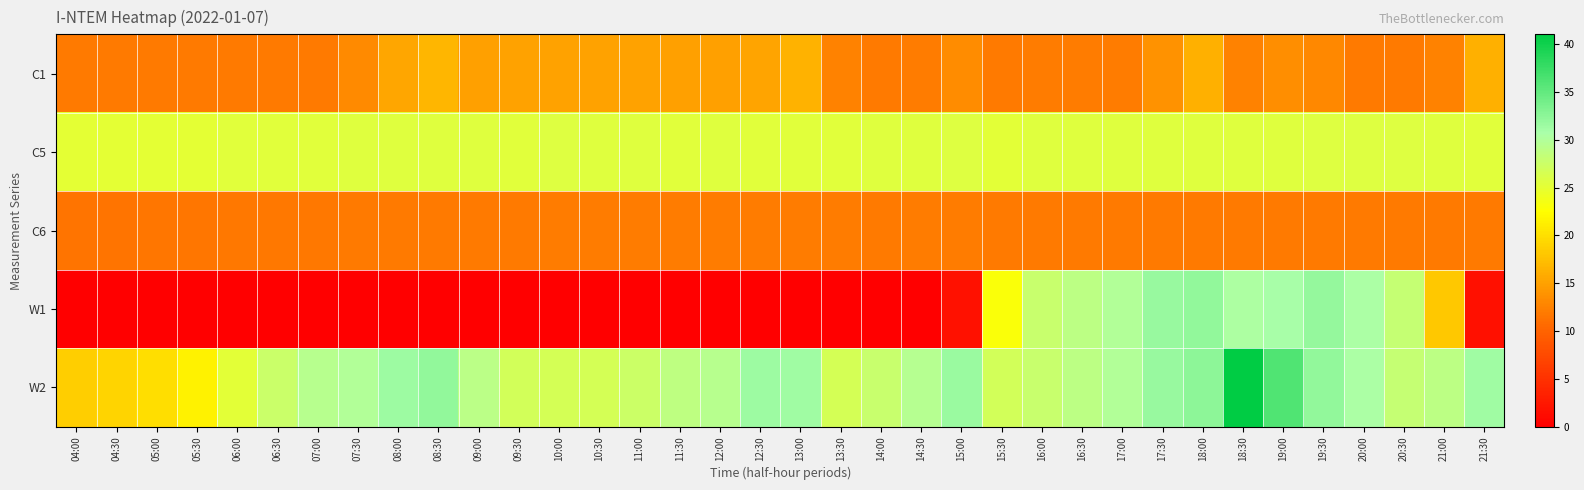

How many categories are shown in the chart?

36